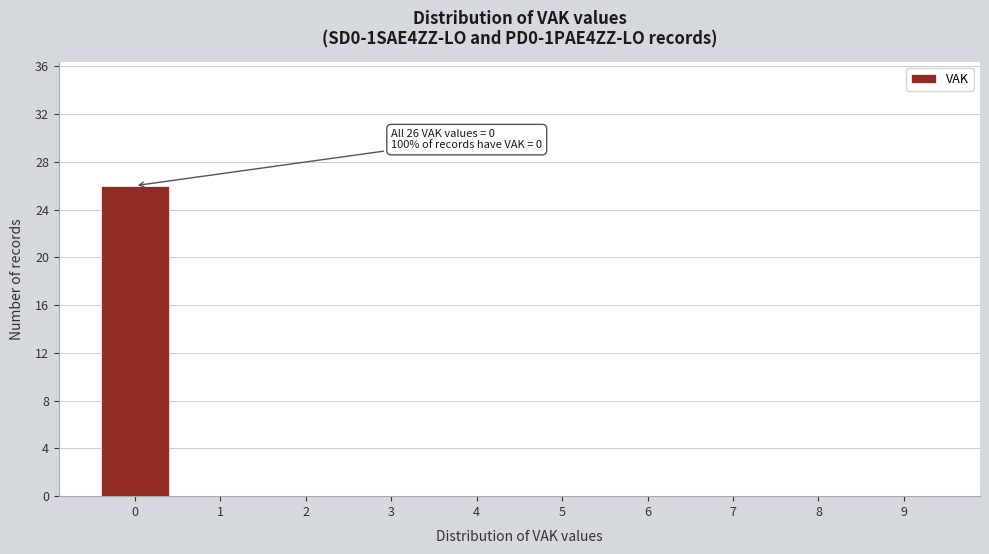

Over which range of the x-axis is the bar tallest?

-0.5 to 0.5